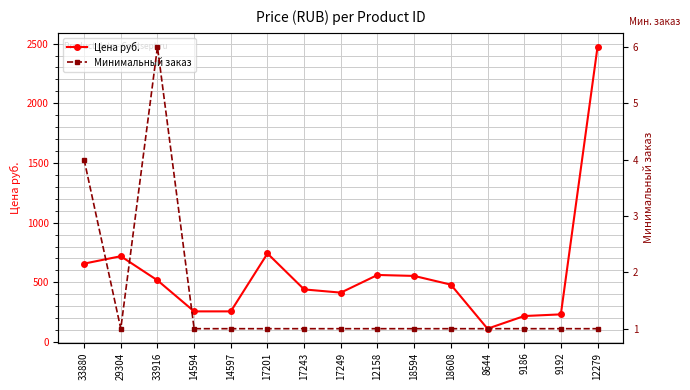

Count the number of categories in the chart.

15